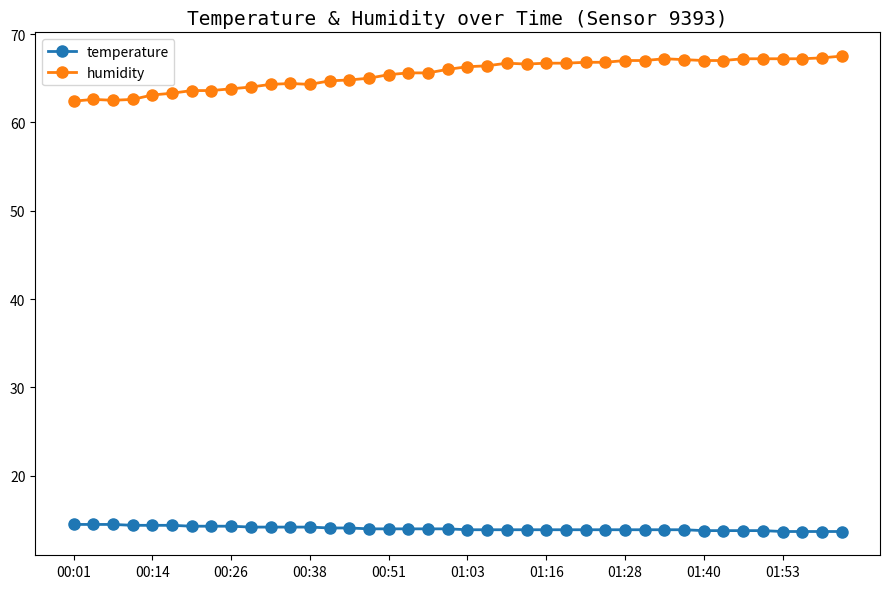

True or false: humidity and temperature cross at least once.

False